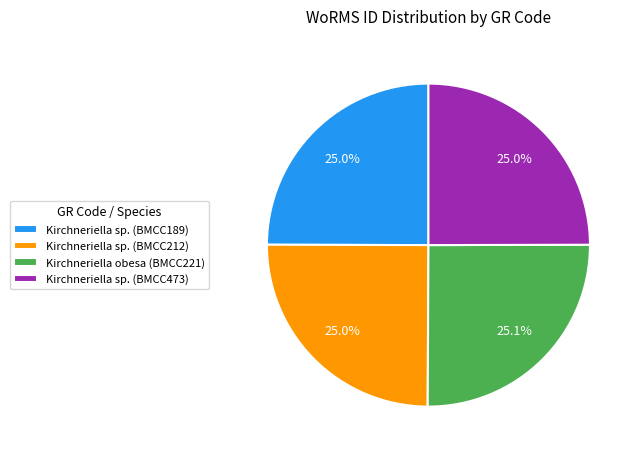

Does Kirchneriella sp. (BMCC189) represent more than half of the total?

No